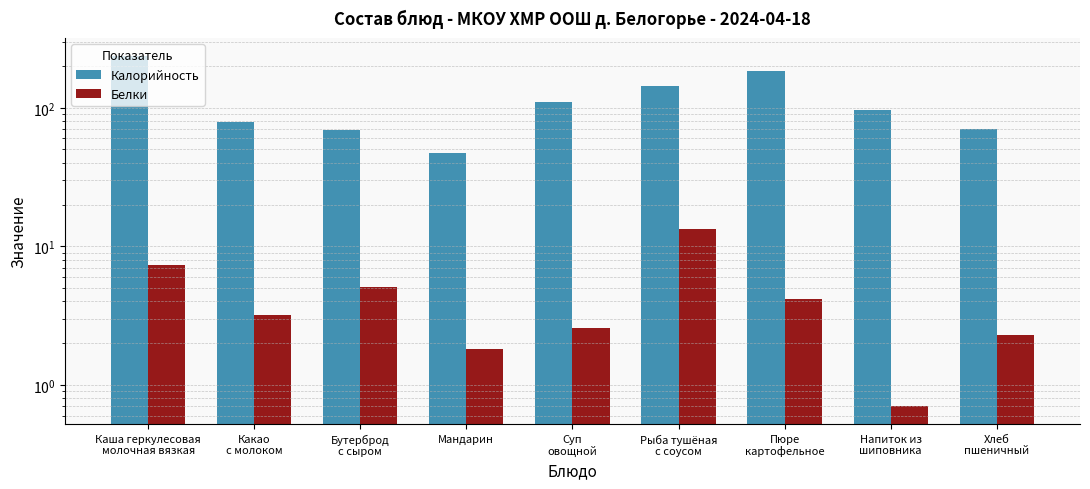

The Калорийность series shows 68.6 at Бутерброд
с сыром. True or false?

True